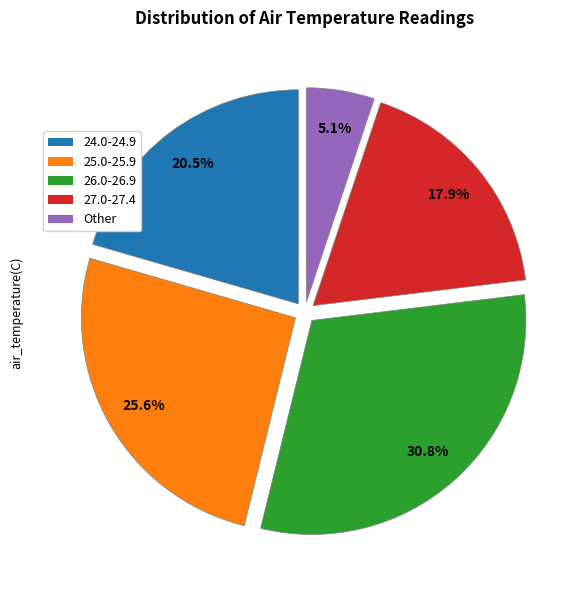

Do 26.0-26.9 and 25.0-25.9 together represent more than half of the pie?

Yes